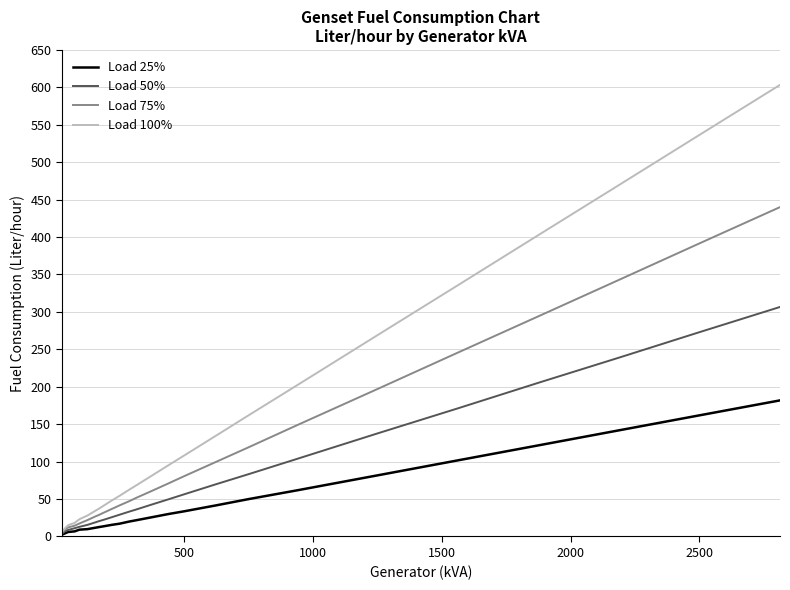

Which series has the largest total across all categories?

Load 100%